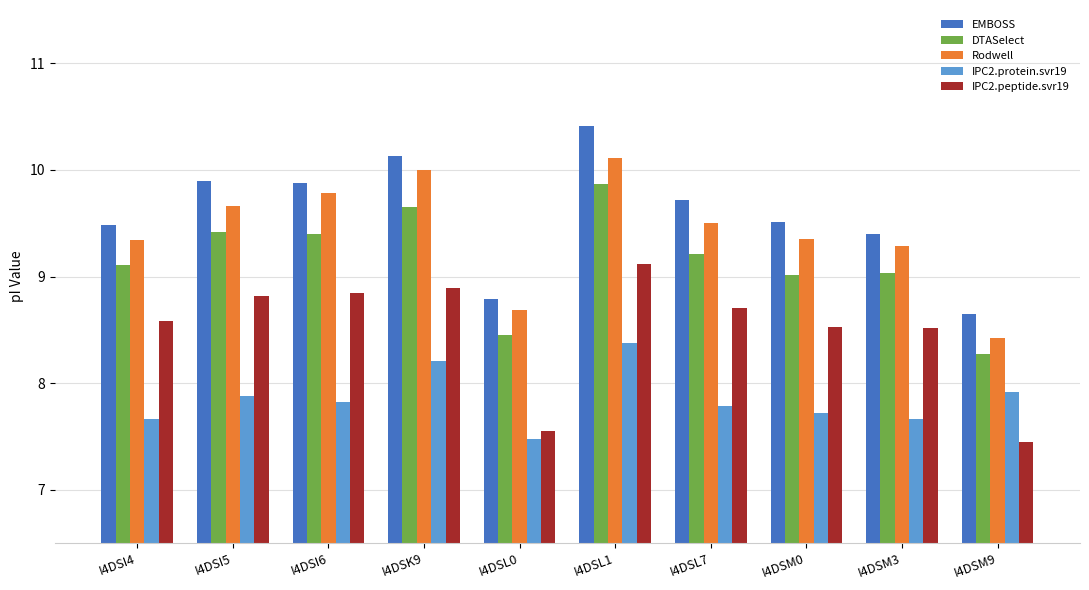

What is the minimum value for DTASelect?

8.3